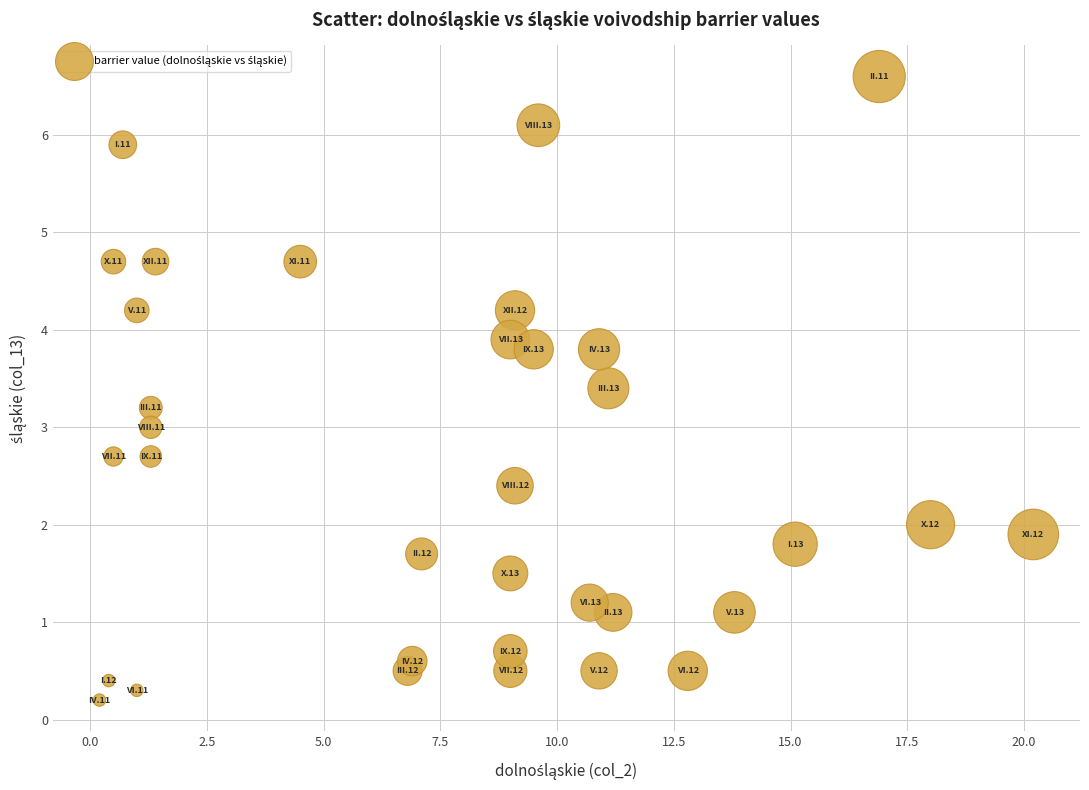

What is the range of X values (max minus min)?

20.0